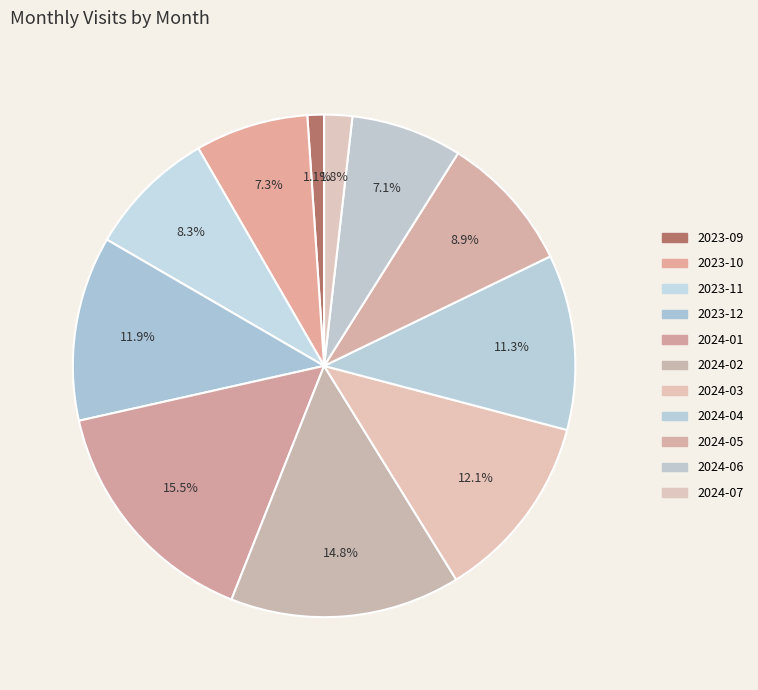

Approximately how many times larger is the value at 2023-09 compared to 2024-01?

0.1